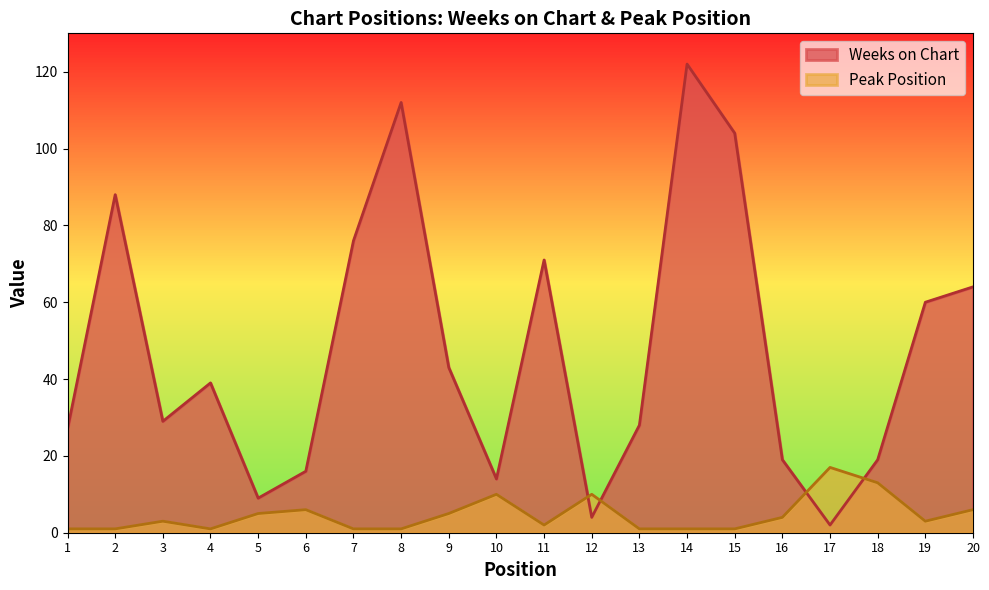

What is the spread (max minus min) of values at 16?

15